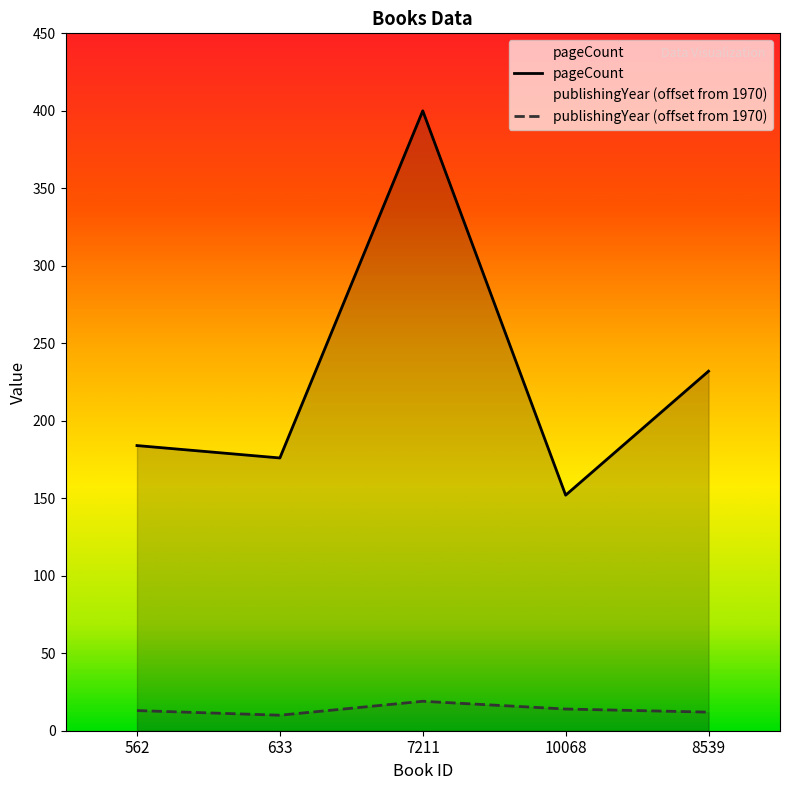

What is the average value of the publishingYear series?

14